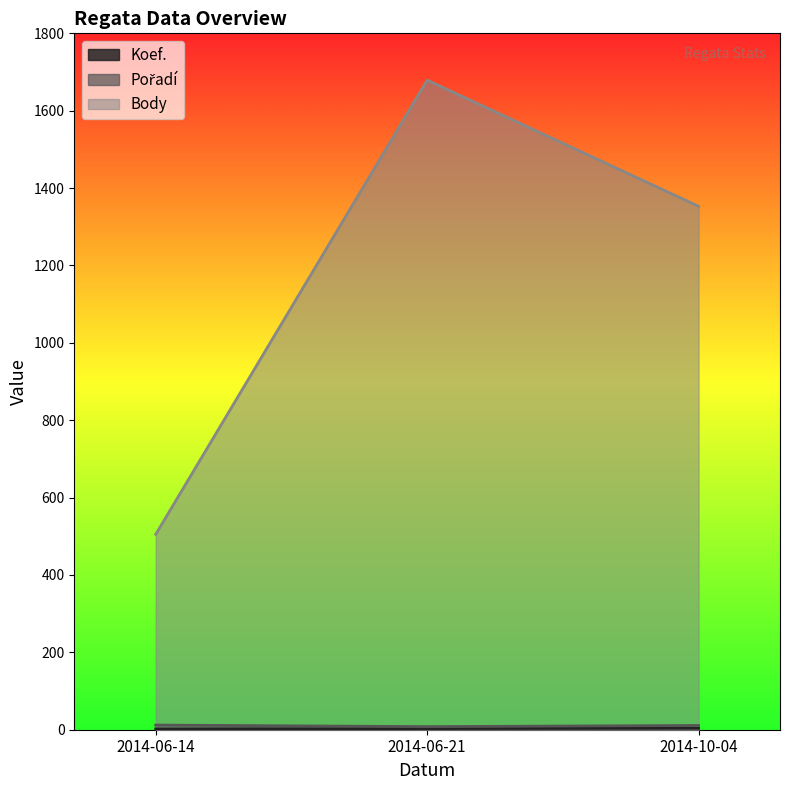

Which series has the largest range (max minus min)?

Body